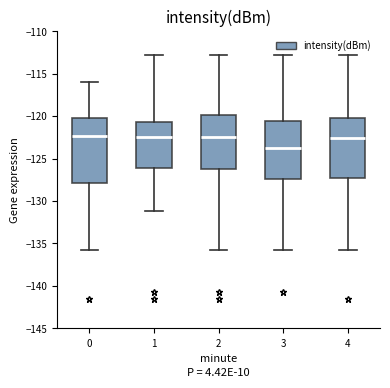

Reading left to right, read every box against the y-axis: the position of its median line, the range the box covers, and the ends of its whiskers. The values are not printed on the chart, so give them approximately, as read against the axis.

0: median -122.5, box -128.0 to -120.0, whiskers -135.5 to -116.0
1: median -122.5, box -126.0 to -120.5, whiskers -131.0 to -113.0
2: median -122.5, box -126.0 to -120.0, whiskers -135.5 to -113.0
3: median -124.0, box -127.5 to -120.5, whiskers -135.5 to -113.0
4: median -122.5, box -127.5 to -120.0, whiskers -135.5 to -113.0